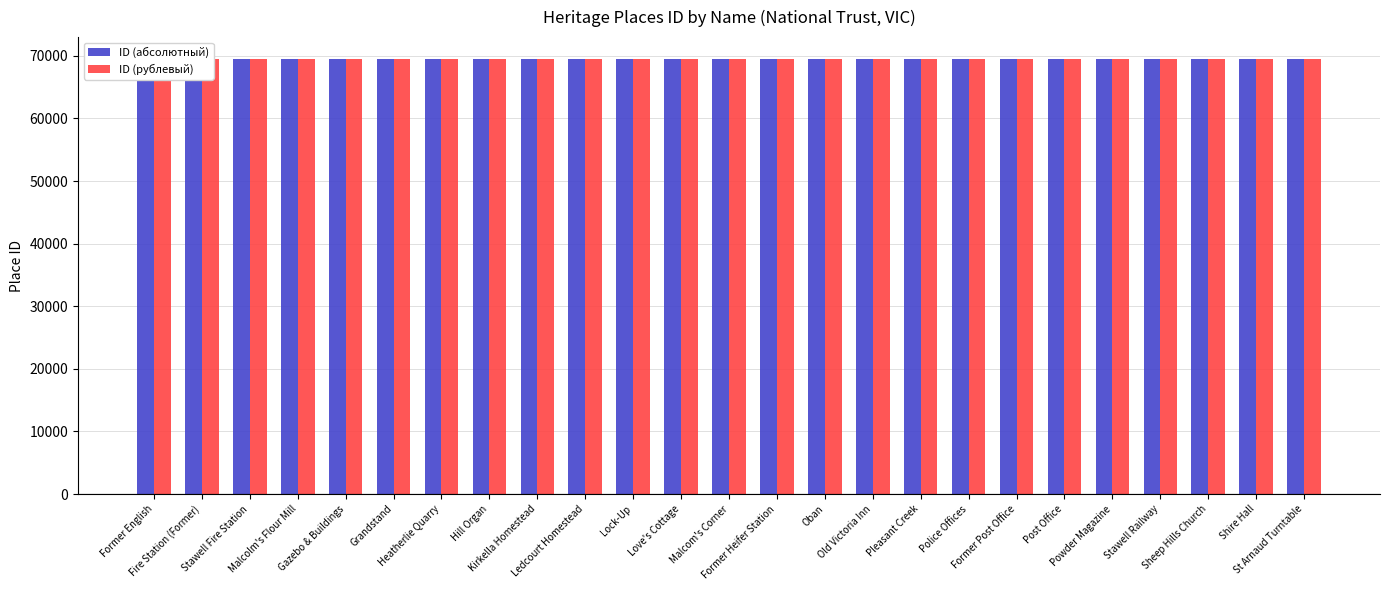

Count the number of categories in the chart.

25